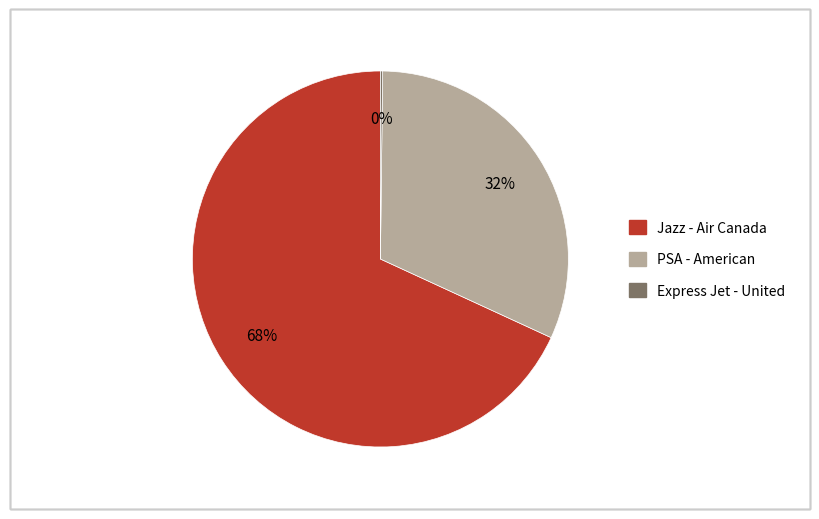

Which category has the biggest portion of the pie?

Jazz - Air Canada